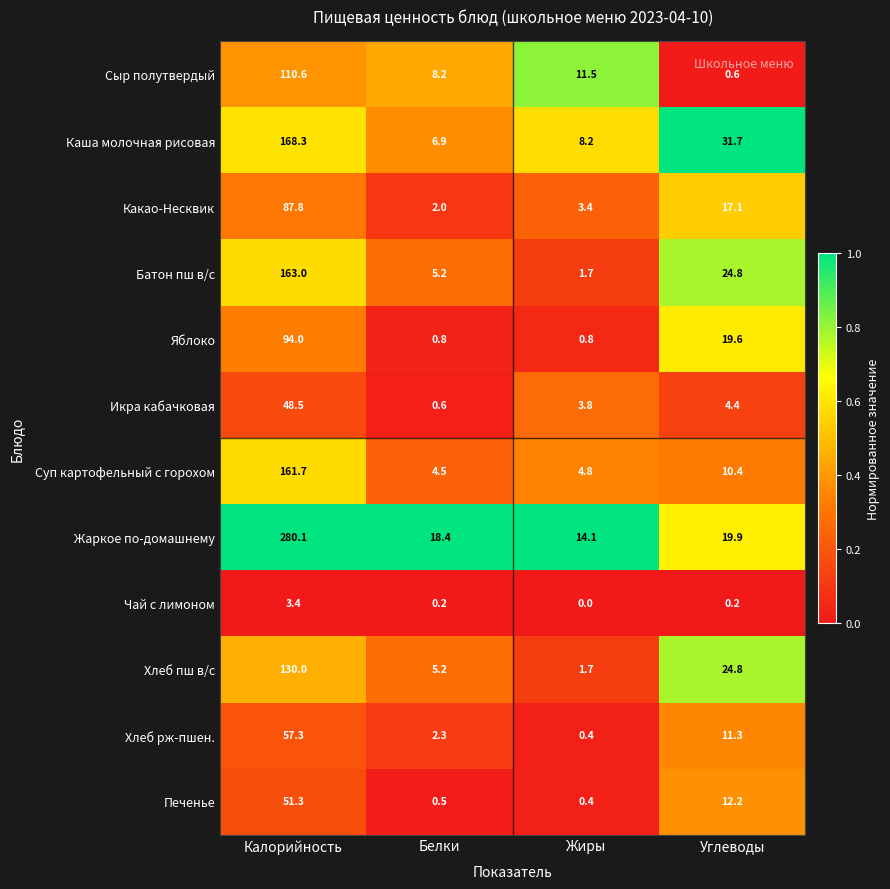

Which label corresponds to the smallest value in the chart?

Жиры